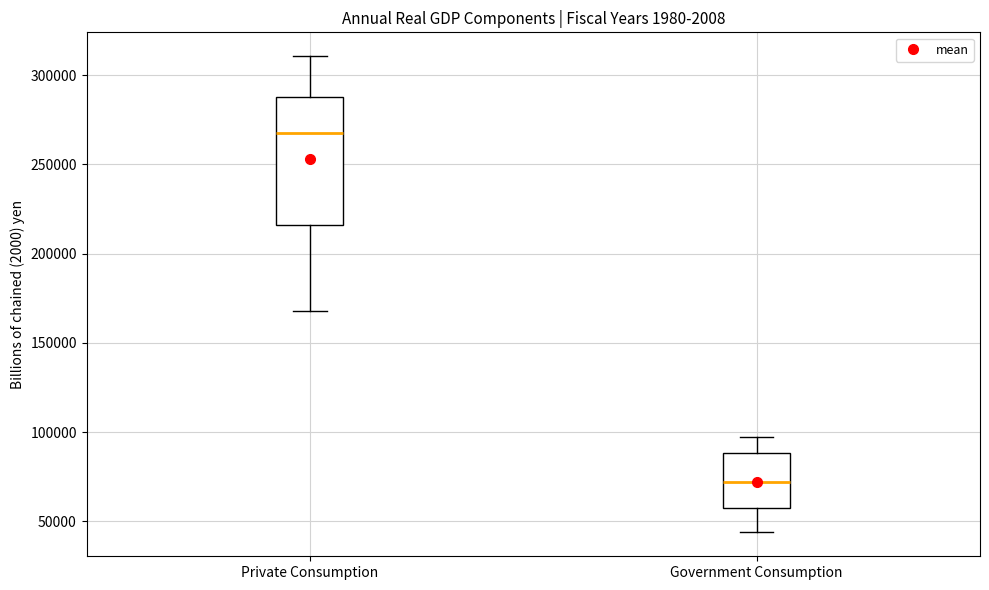

Where does the upper whisker of the box for Government Consumption end on the y-axis? The values are not printed on the chart, so give them approximately, as read against the axis.

95000